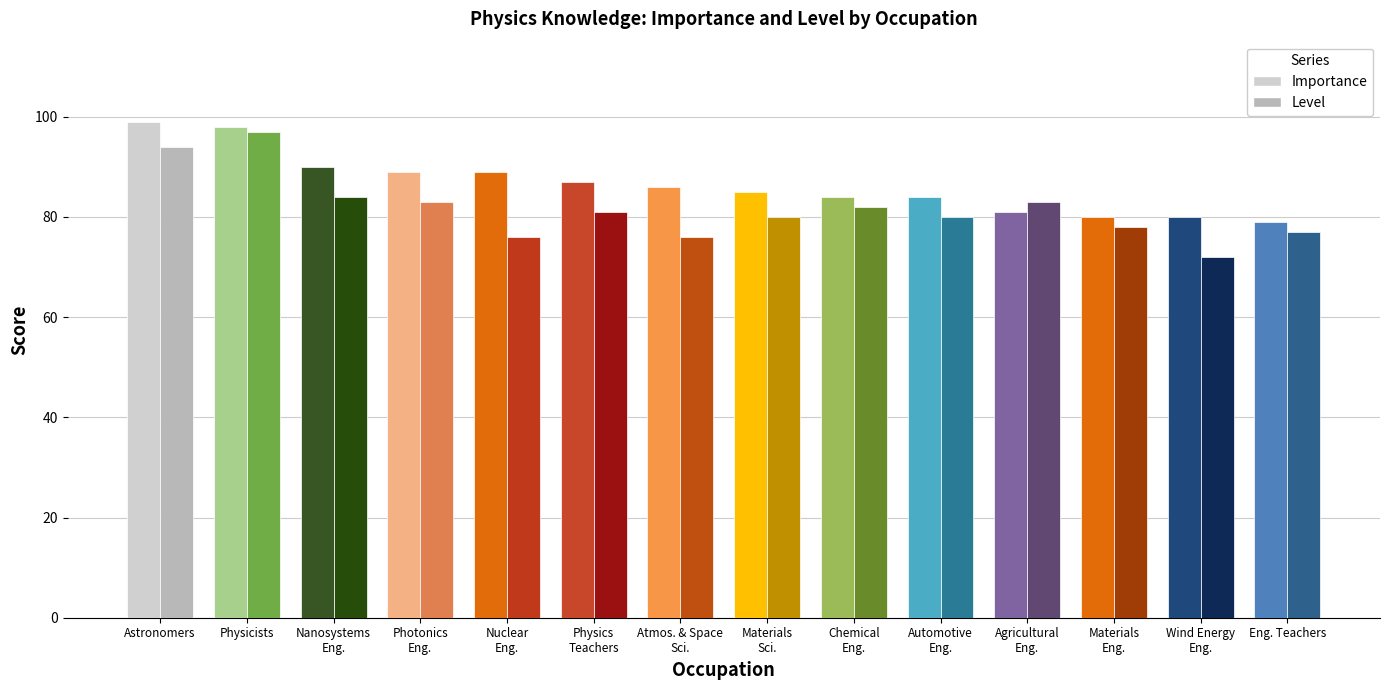

Rank the series at Materials Engineers from highest to lowest value.

Importance, Level